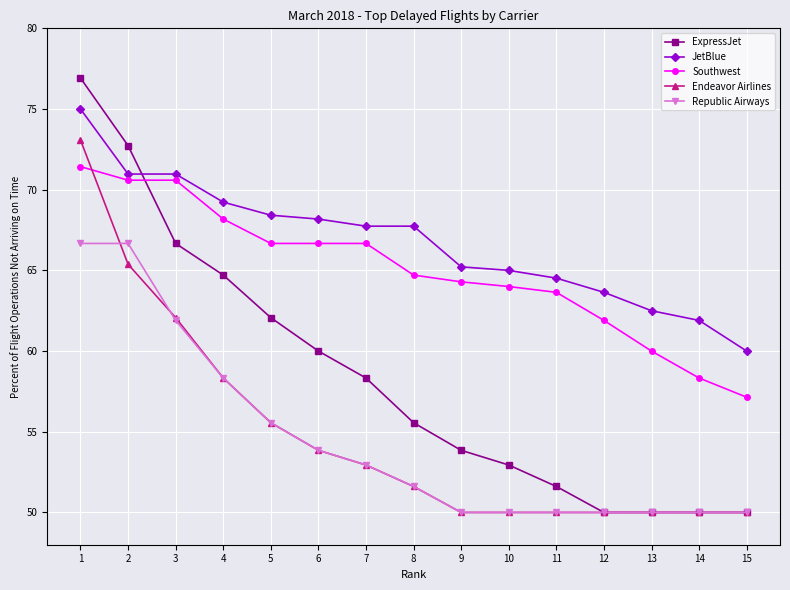

What is the spread (max minus min) of values at 14?

11.9